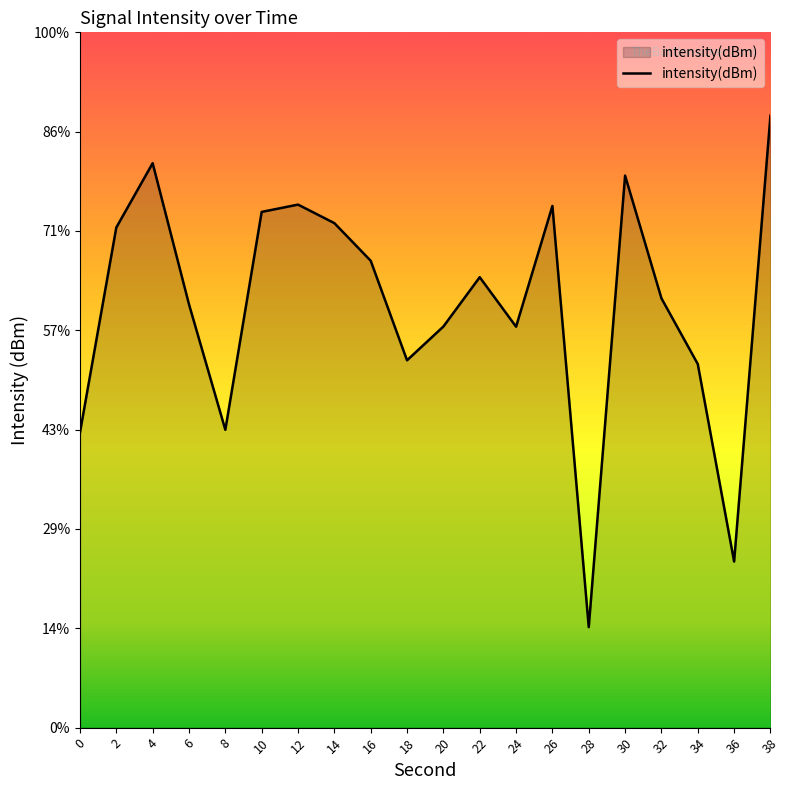

True or false: the data shows -109.2 at 38.

True